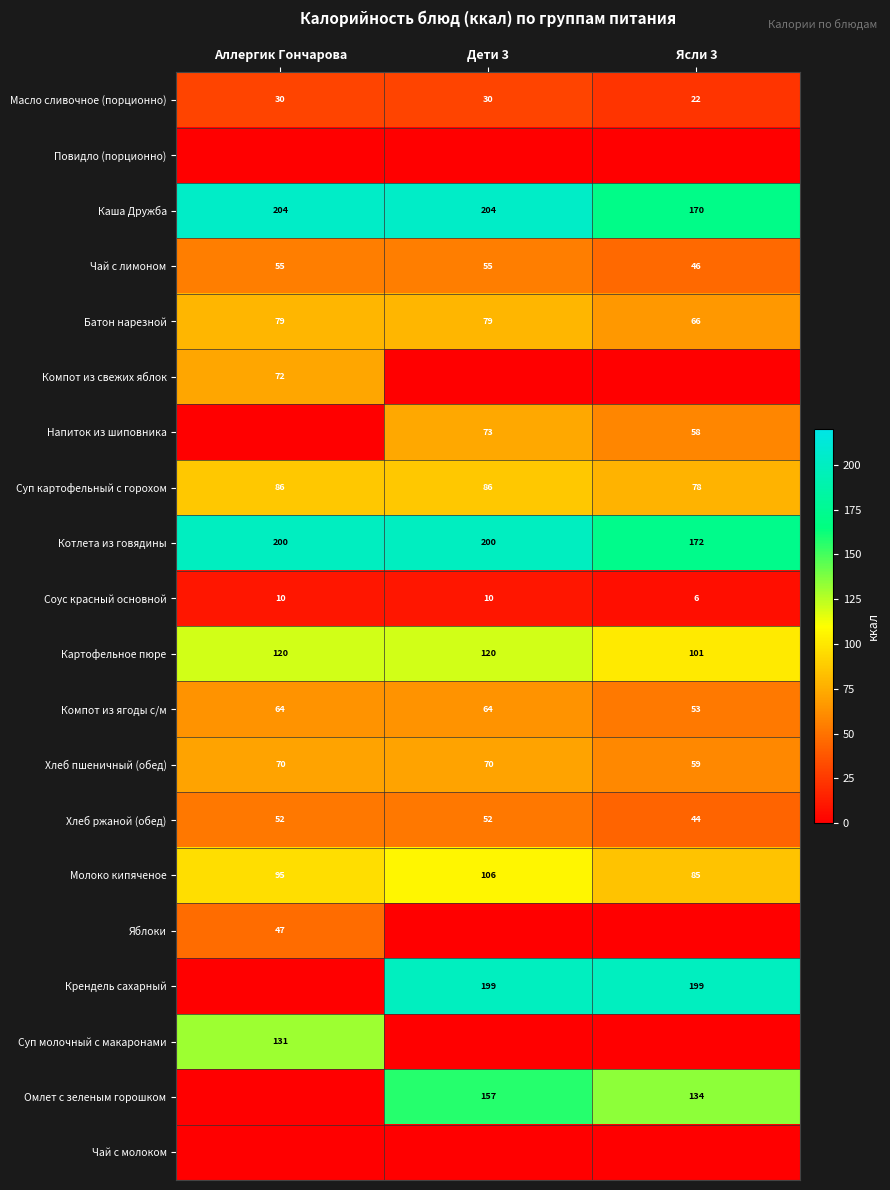

What is the sum of all Компот из ягоды с/м values?

181